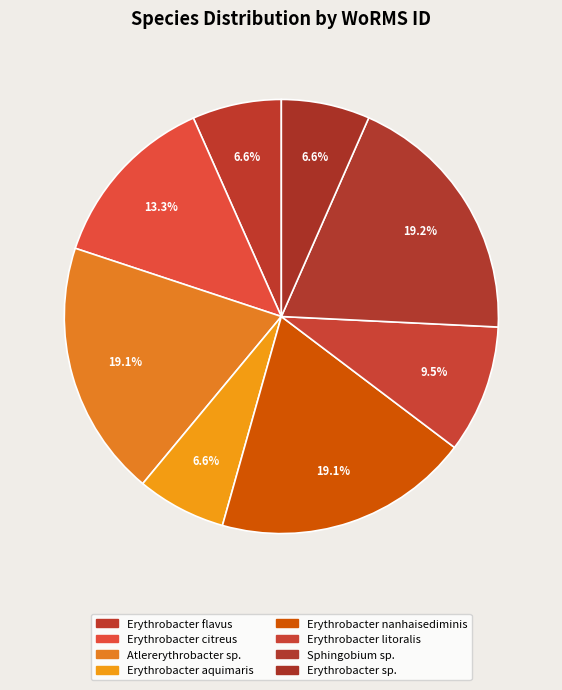

Which category has the biggest portion of the pie?

Sphingobium sp. (G2)